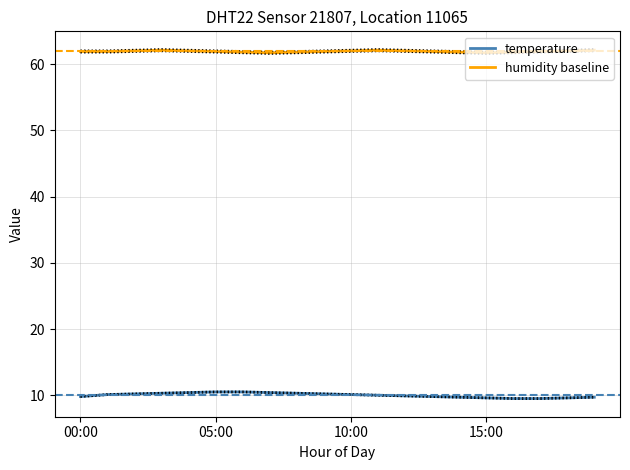

The temperature series shows 9.6 at 15:00. True or false?

True